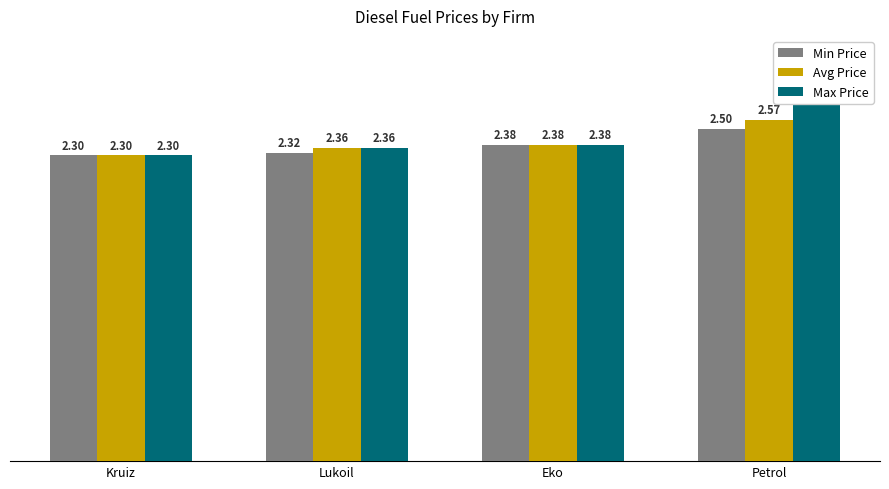

What is the greatest value displayed?

2.8